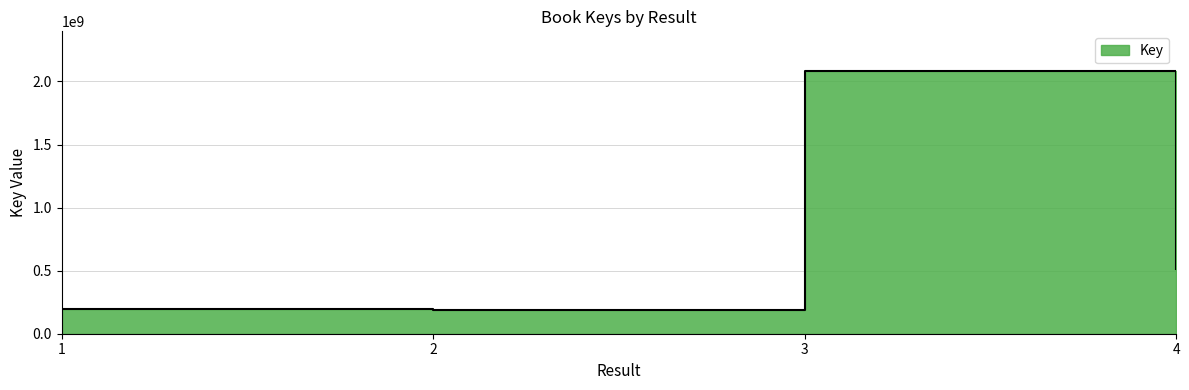

What value does the data have at 4, to the nearest 50?

510648250